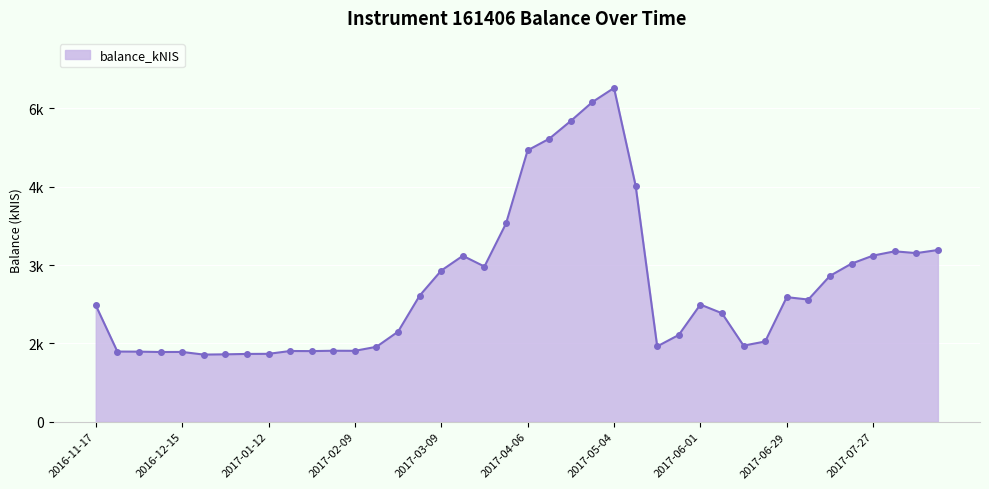

Does the chart display data point markers on the line(s)?

Yes